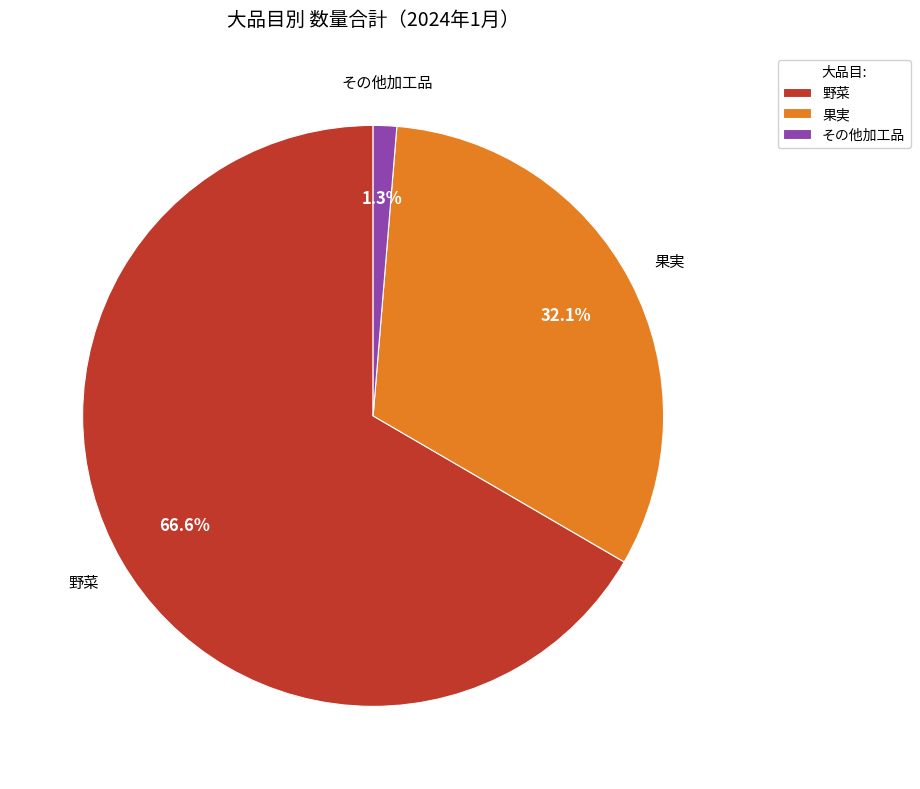

Do 果実 and 野菜 together represent more than half of the pie?

Yes